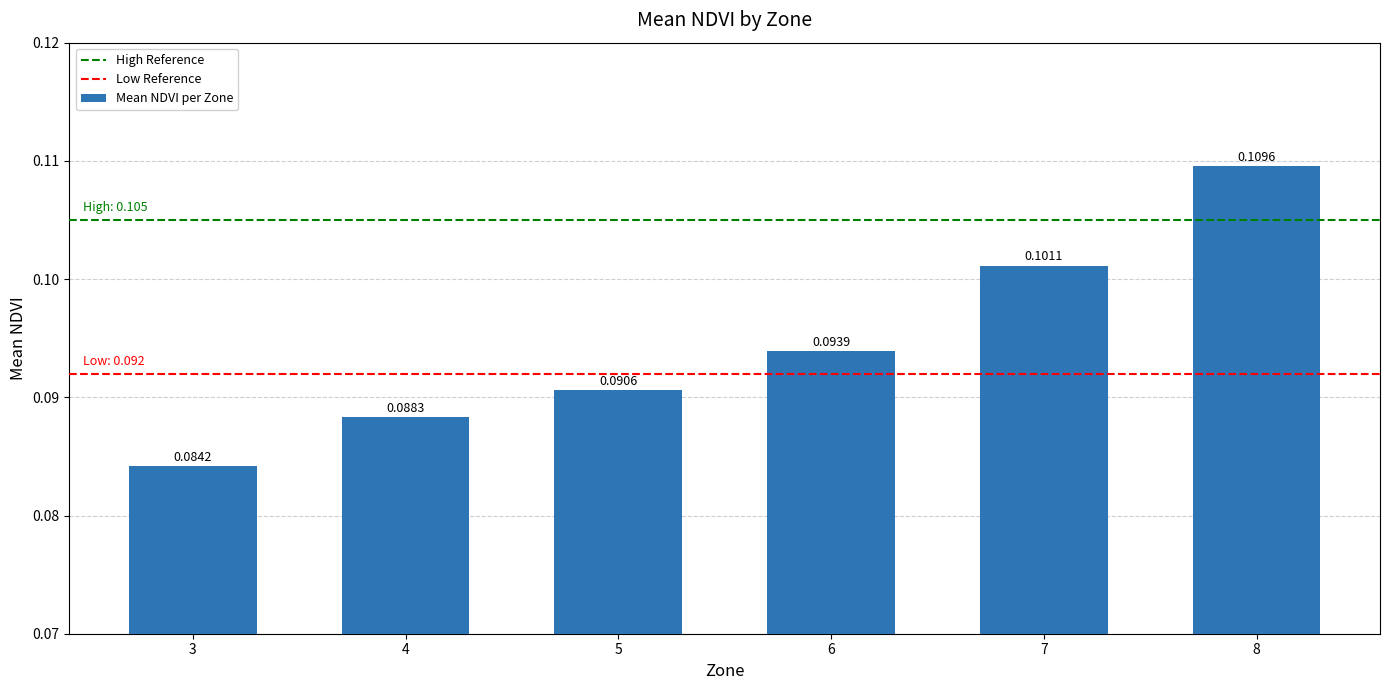

At which label is the value closest to 0?

3